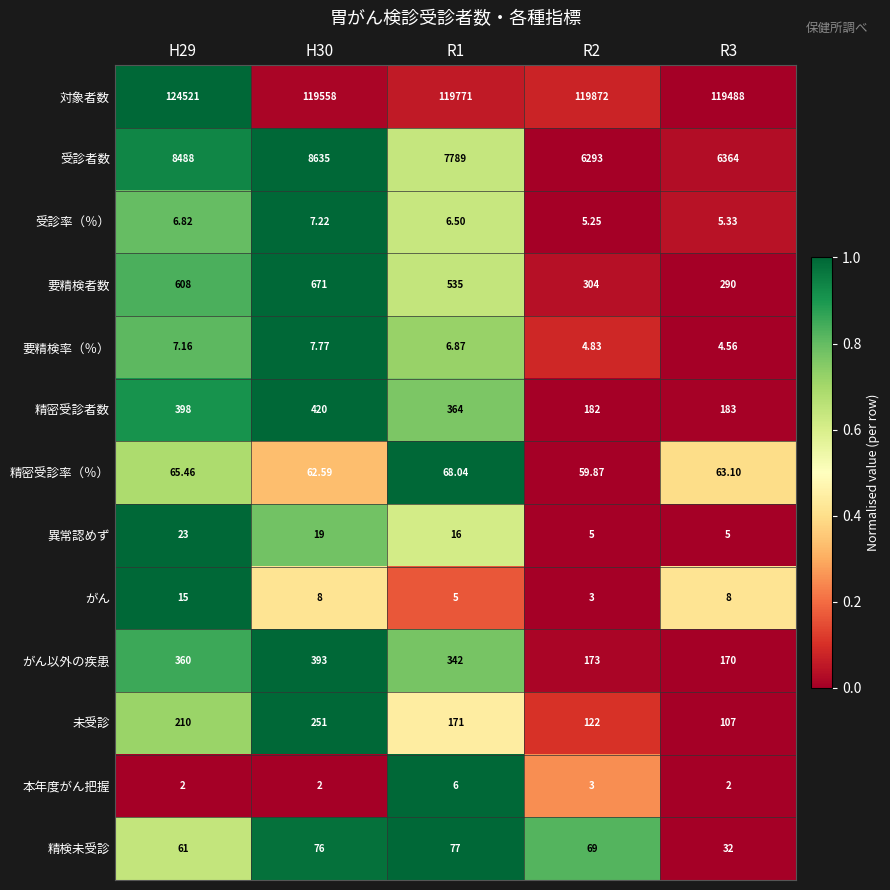

Which series has the largest total across all categories?

対象者数